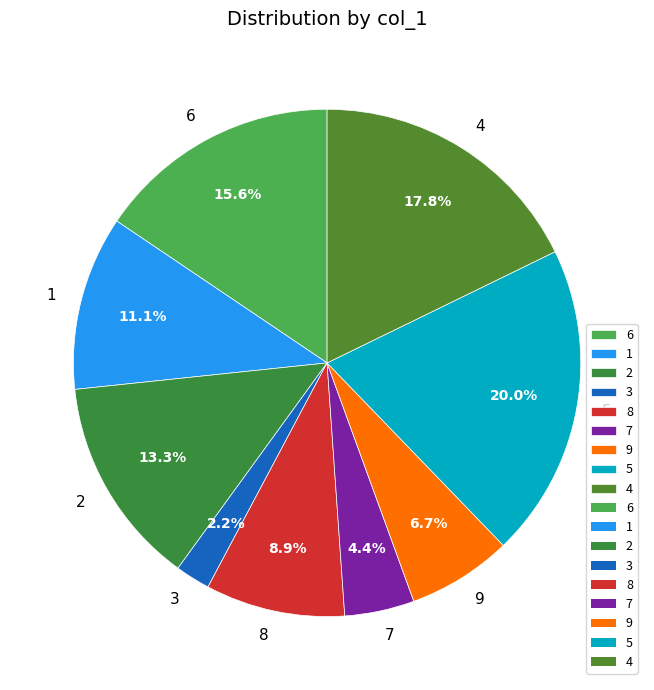

What percentage is the 5 slice, to the nearest percent?

20%